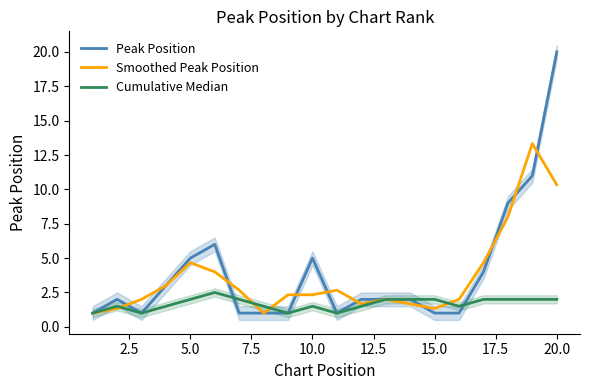

Is it true that Cumulative Median equals 2.0 at 10.0?

False